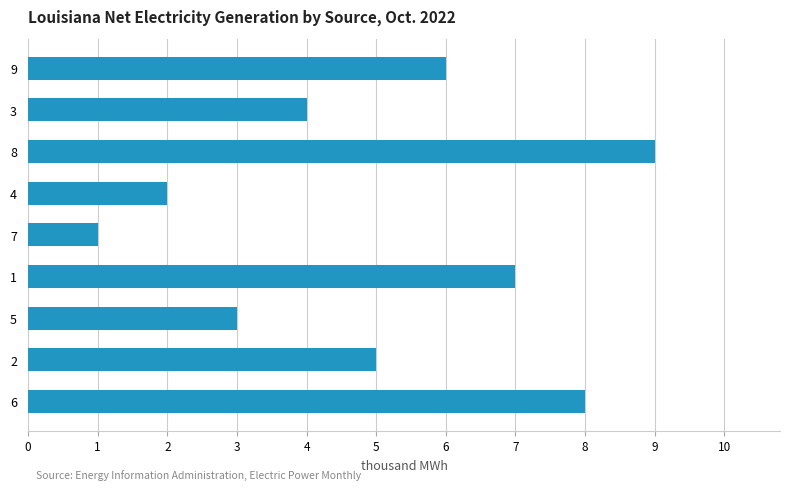

How many data points are less than 5?

4